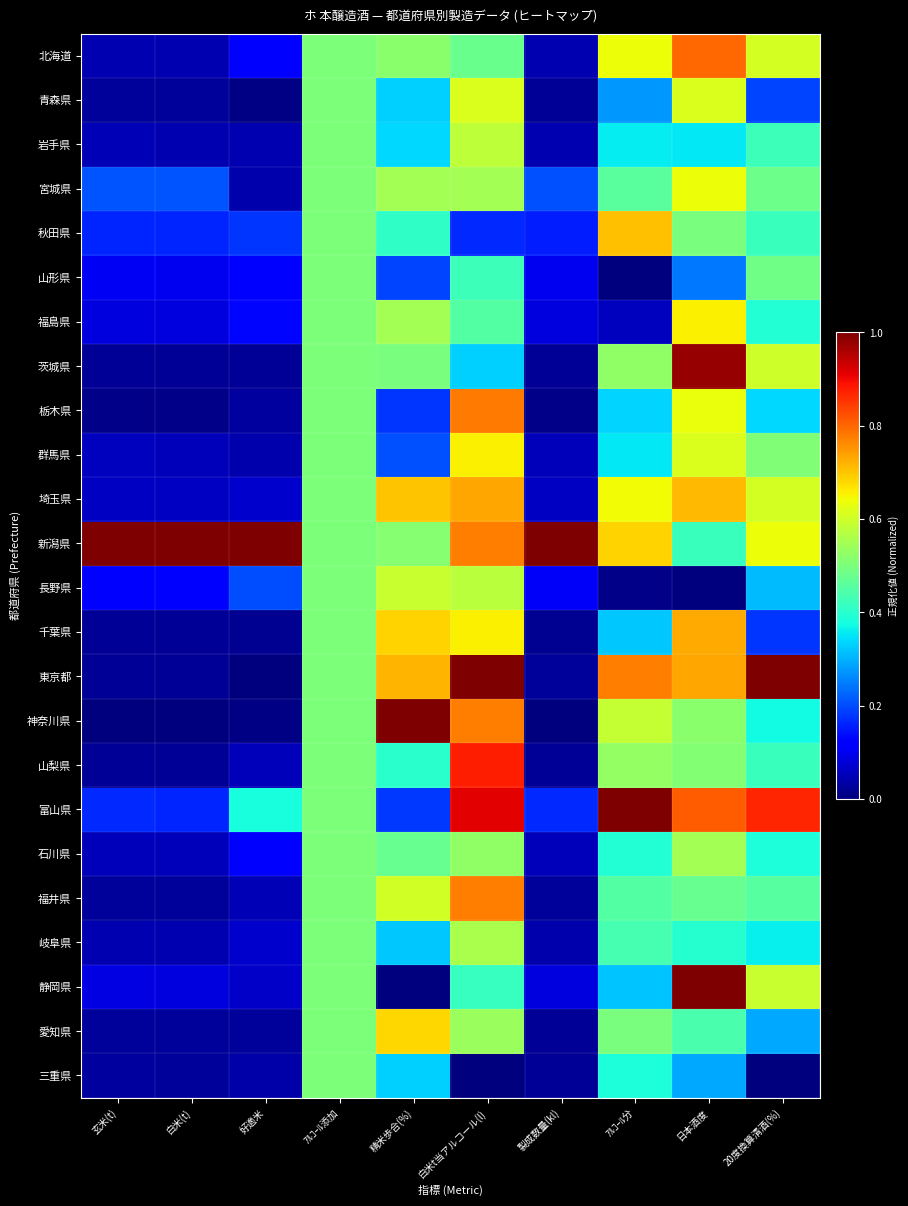

Reading left to right, list all the values displayed in this chart.

北海道: 玄米(t)=0.0	白米(t)=0.0	好適米=0.1	ｱﾙｺｰﾙ添加=0.5	精米歩合(%)=0.5	白米t当アルコール(l)=0.5	製成数量(kl)=0.0	ｱﾙｺｰﾙ分=0.6	日本酒度=0.8	20度換算清酒(%)=0.6
青森県: 玄米(t)=0.0	白米(t)=0.0	好適米=0.0	ｱﾙｺｰﾙ添加=0.5	精米歩合(%)=0.3	白米t当アルコール(l)=0.6	製成数量(kl)=0.0	ｱﾙｺｰﾙ分=0.3	日本酒度=0.6	20度換算清酒(%)=0.2
岩手県: 玄米(t)=0.0	白米(t)=0.0	好適米=0.0	ｱﾙｺｰﾙ添加=0.5	精米歩合(%)=0.3	白米t当アルコール(l)=0.6	製成数量(kl)=0.0	ｱﾙｺｰﾙ分=0.4	日本酒度=0.4	20度換算清酒(%)=0.4
宮城県: 玄米(t)=0.2	白米(t)=0.2	好適米=0.0	ｱﾙｺｰﾙ添加=0.5	精米歩合(%)=0.6	白米t当アルコール(l)=0.5	製成数量(kl)=0.2	ｱﾙｺｰﾙ分=0.5	日本酒度=0.6	20度換算清酒(%)=0.5
秋田県: 玄米(t)=0.2	白米(t)=0.2	好適米=0.2	ｱﾙｺｰﾙ添加=0.5	精米歩合(%)=0.4	白米t当アルコール(l)=0.2	製成数量(kl)=0.2	ｱﾙｺｰﾙ分=0.7	日本酒度=0.5	20度換算清酒(%)=0.4
山形県: 玄米(t)=0.1	白米(t)=0.1	好適米=0.1	ｱﾙｺｰﾙ添加=0.5	精米歩合(%)=0.2	白米t当アルコール(l)=0.4	製成数量(kl)=0.1	ｱﾙｺｰﾙ分=0.0	日本酒度=0.2	20度換算清酒(%)=0.5
福島県: 玄米(t)=0.1	白米(t)=0.1	好適米=0.1	ｱﾙｺｰﾙ添加=0.5	精米歩合(%)=0.6	白米t当アルコール(l)=0.5	製成数量(kl)=0.1	ｱﾙｺｰﾙ分=0.1	日本酒度=0.7	20度換算清酒(%)=0.4
茨城県: 玄米(t)=0.0	白米(t)=0.0	好適米=0.0	ｱﾙｺｰﾙ添加=0.5	精米歩合(%)=0.5	白米t当アルコール(l)=0.3	製成数量(kl)=0.0	ｱﾙｺｰﾙ分=0.5	日本酒度=1.0	20度換算清酒(%)=0.6
栃木県: 玄米(t)=0.0	白米(t)=0.0	好適米=0.0	ｱﾙｺｰﾙ添加=0.5	精米歩合(%)=0.2	白米t当アルコール(l)=0.8	製成数量(kl)=0.0	ｱﾙｺｰﾙ分=0.3	日本酒度=0.6	20度換算清酒(%)=0.3
群馬県: 玄米(t)=0.1	白米(t)=0.1	好適米=0.0	ｱﾙｺｰﾙ添加=0.5	精米歩合(%)=0.2	白米t当アルコール(l)=0.7	製成数量(kl)=0.1	ｱﾙｺｰﾙ分=0.4	日本酒度=0.6	20度換算清酒(%)=0.5
埼玉県: 玄米(t)=0.1	白米(t)=0.1	好適米=0.1	ｱﾙｺｰﾙ添加=0.5	精米歩合(%)=0.7	白米t当アルコール(l)=0.7	製成数量(kl)=0.1	ｱﾙｺｰﾙ分=0.6	日本酒度=0.7	20度換算清酒(%)=0.6
新潟県: 玄米(t)=1.0	白米(t)=1.0	好適米=1.0	ｱﾙｺｰﾙ添加=0.5	精米歩合(%)=0.5	白米t当アルコール(l)=0.8	製成数量(kl)=1.0	ｱﾙｺｰﾙ分=0.7	日本酒度=0.4	20度換算清酒(%)=0.6
長野県: 玄米(t)=0.1	白米(t)=0.1	好適米=0.2	ｱﾙｺｰﾙ添加=0.5	精米歩合(%)=0.6	白米t当アルコール(l)=0.6	製成数量(kl)=0.1	ｱﾙｺｰﾙ分=0.0	日本酒度=0.0	20度換算清酒(%)=0.3
千葉県: 玄米(t)=0.0	白米(t)=0.0	好適米=0.0	ｱﾙｺｰﾙ添加=0.5	精米歩合(%)=0.7	白米t当アルコール(l)=0.7	製成数量(kl)=0.0	ｱﾙｺｰﾙ分=0.3	日本酒度=0.7	20度換算清酒(%)=0.2
東京都: 玄米(t)=0.0	白米(t)=0.0	好適米=0.0	ｱﾙｺｰﾙ添加=0.5	精米歩合(%)=0.7	白米t当アルコール(l)=1.0	製成数量(kl)=0.0	ｱﾙｺｰﾙ分=0.8	日本酒度=0.7	20度換算清酒(%)=1.0
神奈川県: 玄米(t)=0.0	白米(t)=0.0	好適米=0.0	ｱﾙｺｰﾙ添加=0.5	精米歩合(%)=1.0	白米t当アルコール(l)=0.8	製成数量(kl)=0.0	ｱﾙｺｰﾙ分=0.6	日本酒度=0.5	20度換算清酒(%)=0.4
山梨県: 玄米(t)=0.0	白米(t)=0.0	好適米=0.1	ｱﾙｺｰﾙ添加=0.5	精米歩合(%)=0.4	白米t当アルコール(l)=0.9	製成数量(kl)=0.0	ｱﾙｺｰﾙ分=0.5	日本酒度=0.5	20度換算清酒(%)=0.4
富山県: 玄米(t)=0.2	白米(t)=0.2	好適米=0.4	ｱﾙｺｰﾙ添加=0.5	精米歩合(%)=0.2	白米t当アルコール(l)=0.9	製成数量(kl)=0.2	ｱﾙｺｰﾙ分=1.0	日本酒度=0.8	20度換算清酒(%)=0.9
石川県: 玄米(t)=0.1	白米(t)=0.1	好適米=0.1	ｱﾙｺｰﾙ添加=0.5	精米歩合(%)=0.5	白米t当アルコール(l)=0.5	製成数量(kl)=0.1	ｱﾙｺｰﾙ分=0.4	日本酒度=0.5	20度換算清酒(%)=0.4
福井県: 玄米(t)=0.0	白米(t)=0.0	好適米=0.0	ｱﾙｺｰﾙ添加=0.5	精米歩合(%)=0.6	白米t当アルコール(l)=0.8	製成数量(kl)=0.0	ｱﾙｺｰﾙ分=0.5	日本酒度=0.5	20度換算清酒(%)=0.5
岐阜県: 玄米(t)=0.0	白米(t)=0.0	好適米=0.1	ｱﾙｺｰﾙ添加=0.5	精米歩合(%)=0.3	白米t当アルコール(l)=0.6	製成数量(kl)=0.0	ｱﾙｺｰﾙ分=0.4	日本酒度=0.4	20度換算清酒(%)=0.4
静岡県: 玄米(t)=0.1	白米(t)=0.1	好適米=0.1	ｱﾙｺｰﾙ添加=0.5	精米歩合(%)=0.0	白米t当アルコール(l)=0.4	製成数量(kl)=0.1	ｱﾙｺｰﾙ分=0.3	日本酒度=1.0	20度換算清酒(%)=0.6
愛知県: 玄米(t)=0.0	白米(t)=0.0	好適米=0.0	ｱﾙｺｰﾙ添加=0.5	精米歩合(%)=0.7	白米t当アルコール(l)=0.5	製成数量(kl)=0.0	ｱﾙｺｰﾙ分=0.5	日本酒度=0.4	20度換算清酒(%)=0.3
三重県: 玄米(t)=0.0	白米(t)=0.0	好適米=0.0	ｱﾙｺｰﾙ添加=0.5	精米歩合(%)=0.3	白米t当アルコール(l)=0.0	製成数量(kl)=0.0	ｱﾙｺｰﾙ分=0.4	日本酒度=0.3	20度換算清酒(%)=0.0